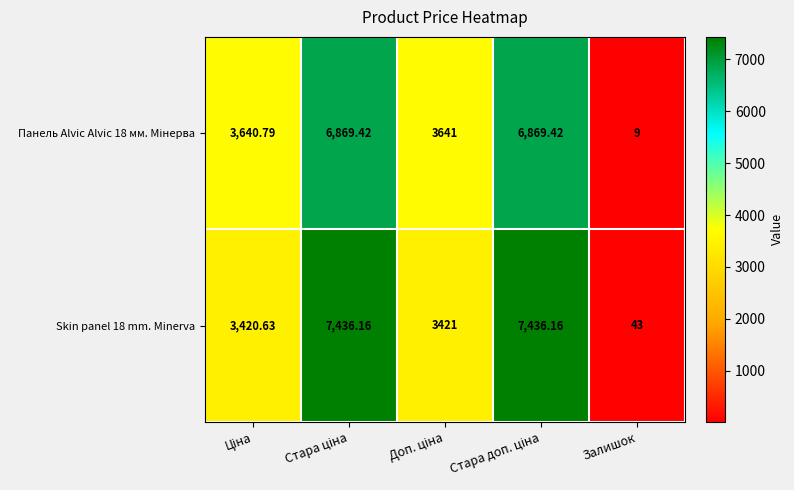

At which category does the chart reach its minimum across all series?

Залишок